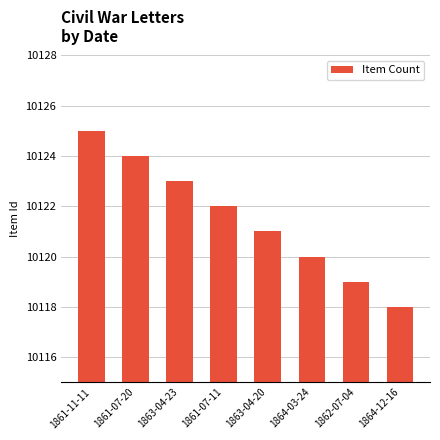

What is the value of the 3rd bar from the left?

10123